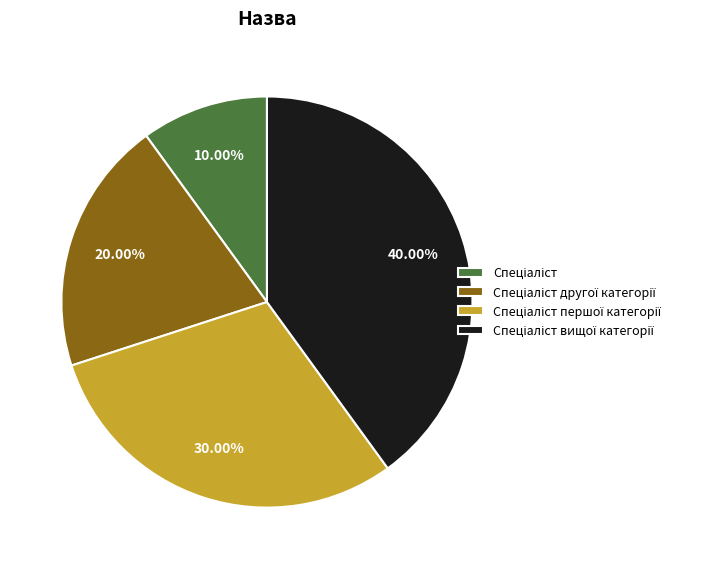

Is there any slice that represents more than half of the pie?

No